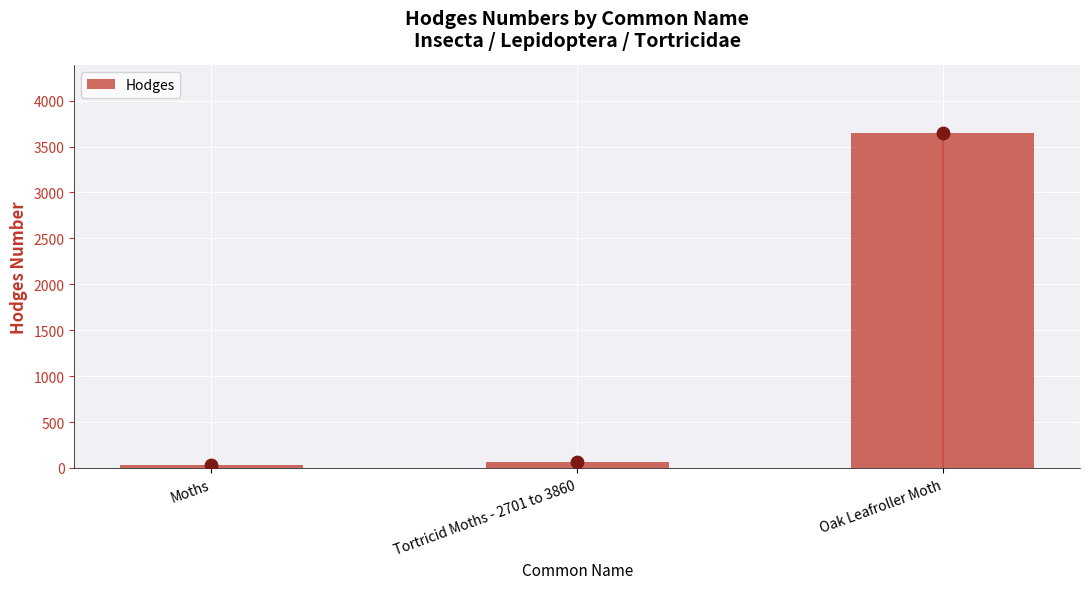

Which has a higher value, Oak Leafroller Moth or Moths?

Oak Leafroller Moth